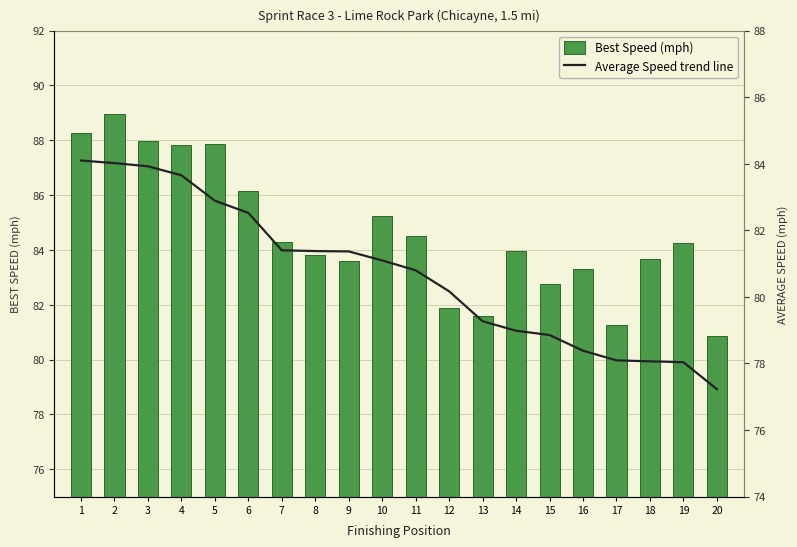

At how many categories does at least one series exceed 82?

16